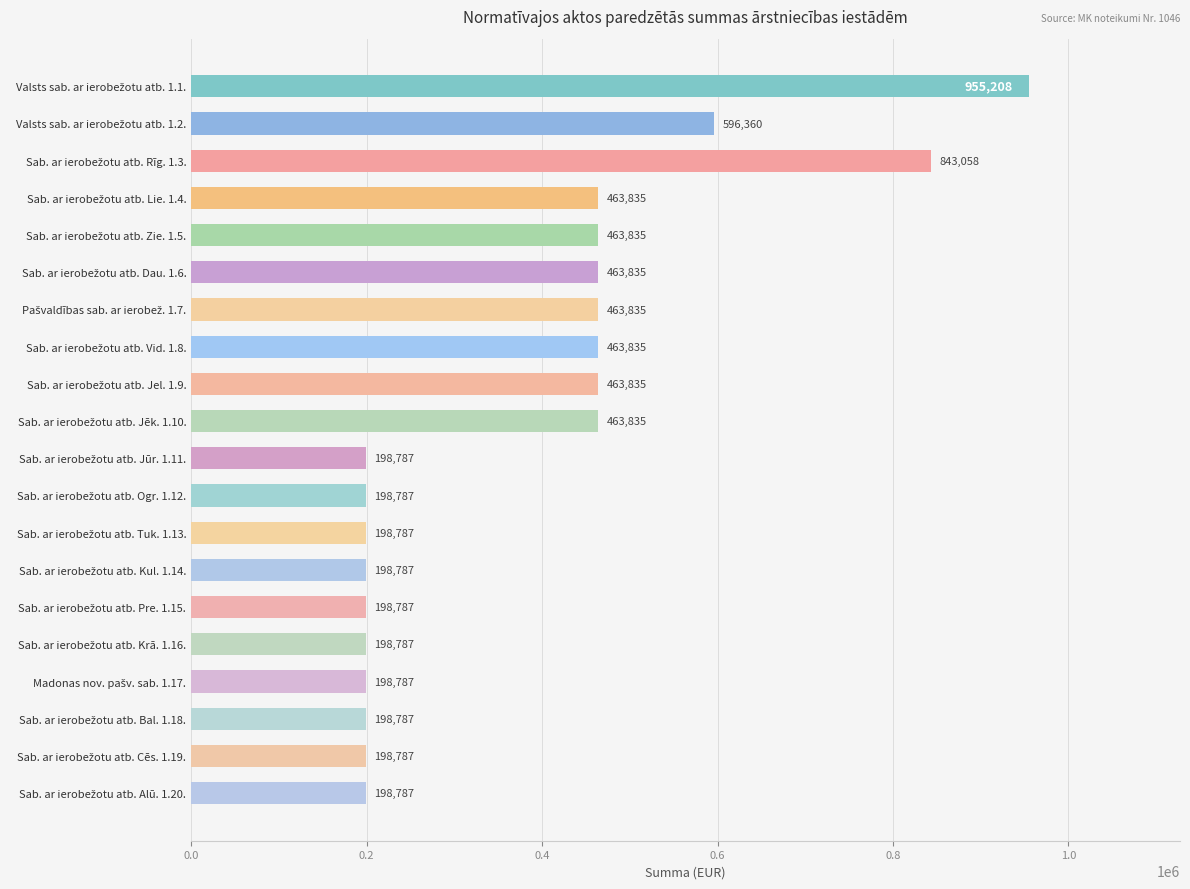

How many data points does each series have?

20